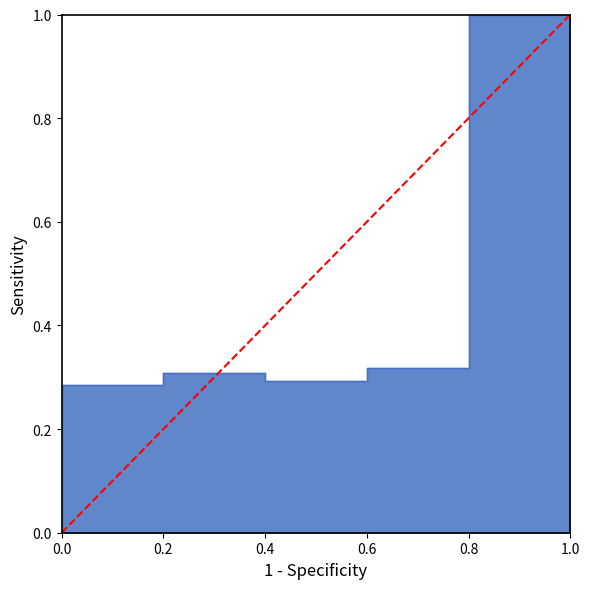

How many lines are shown in the chart?

1